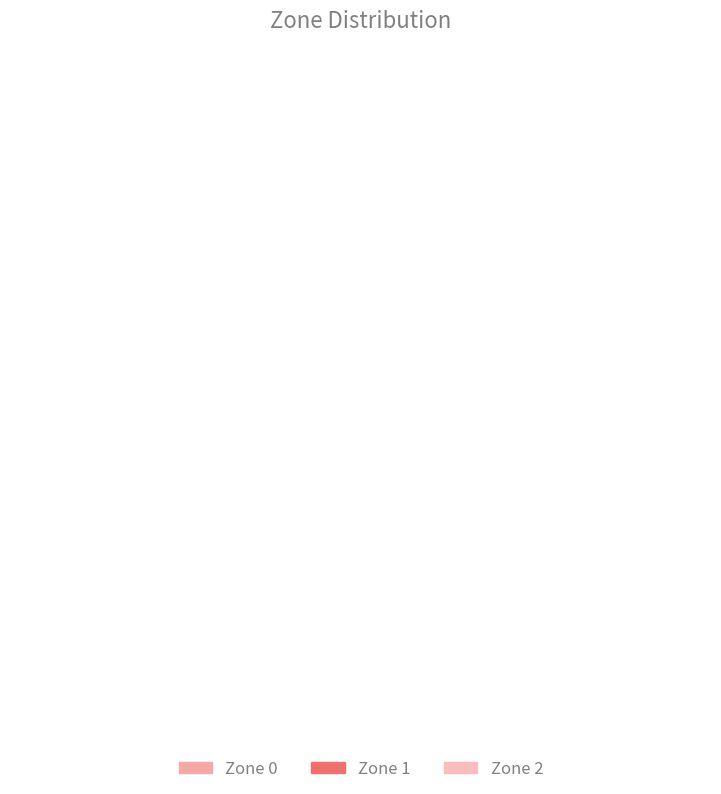

Is 1 the majority of the pie?

No